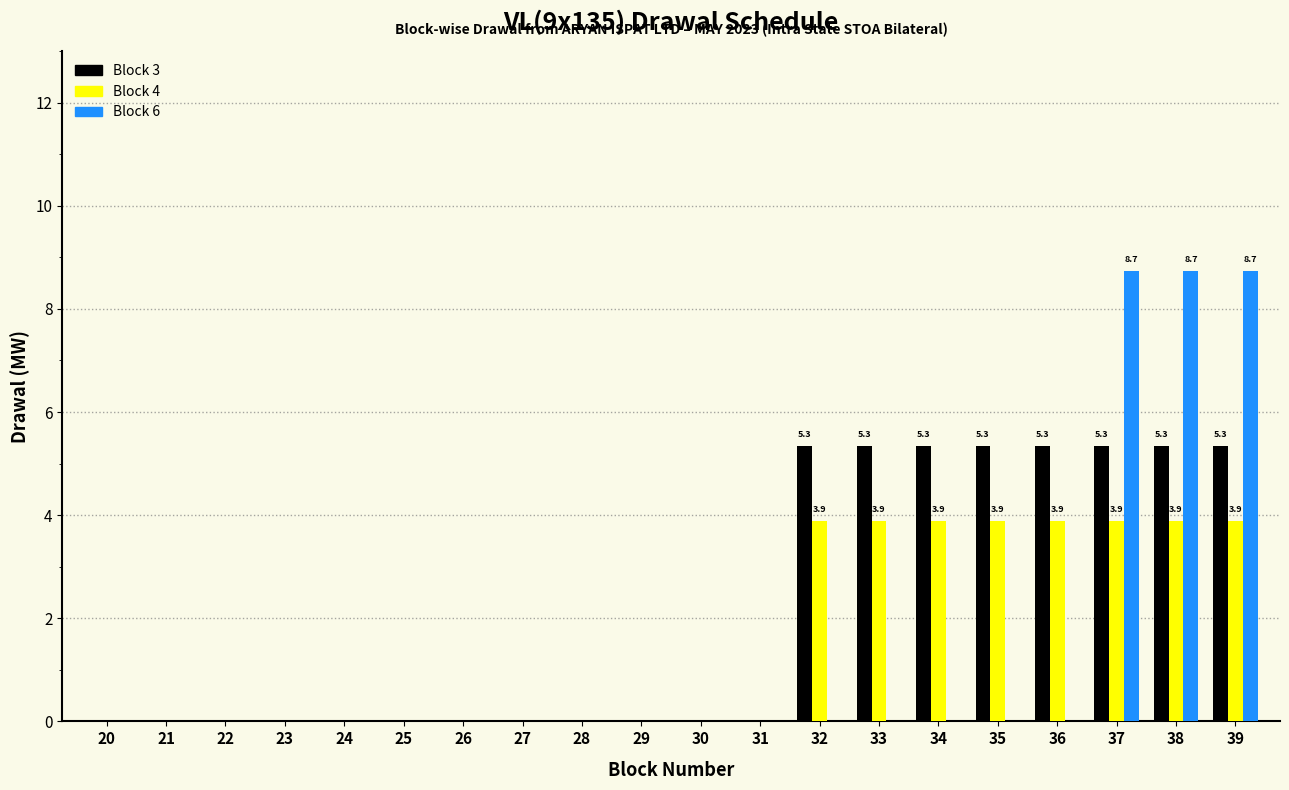

What is the highest value of the Block 4 series?

3.9